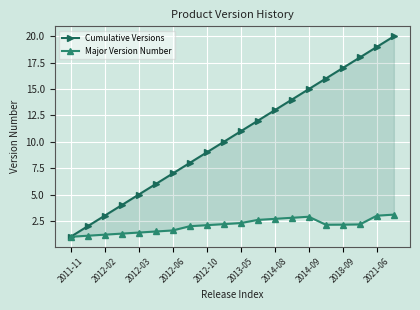

What is the difference between the maximum and minimum values in the Major Version Number series?

2.1